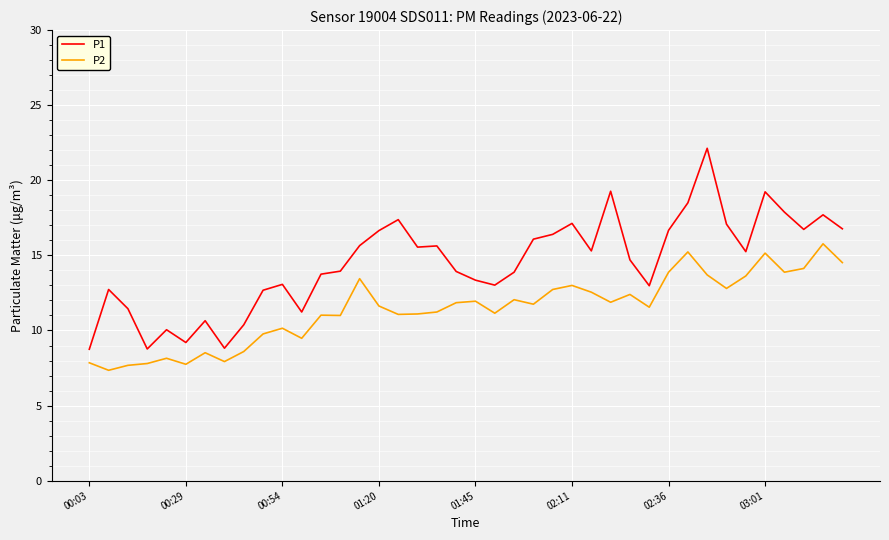

Which series has the largest range (max minus min)?

P1